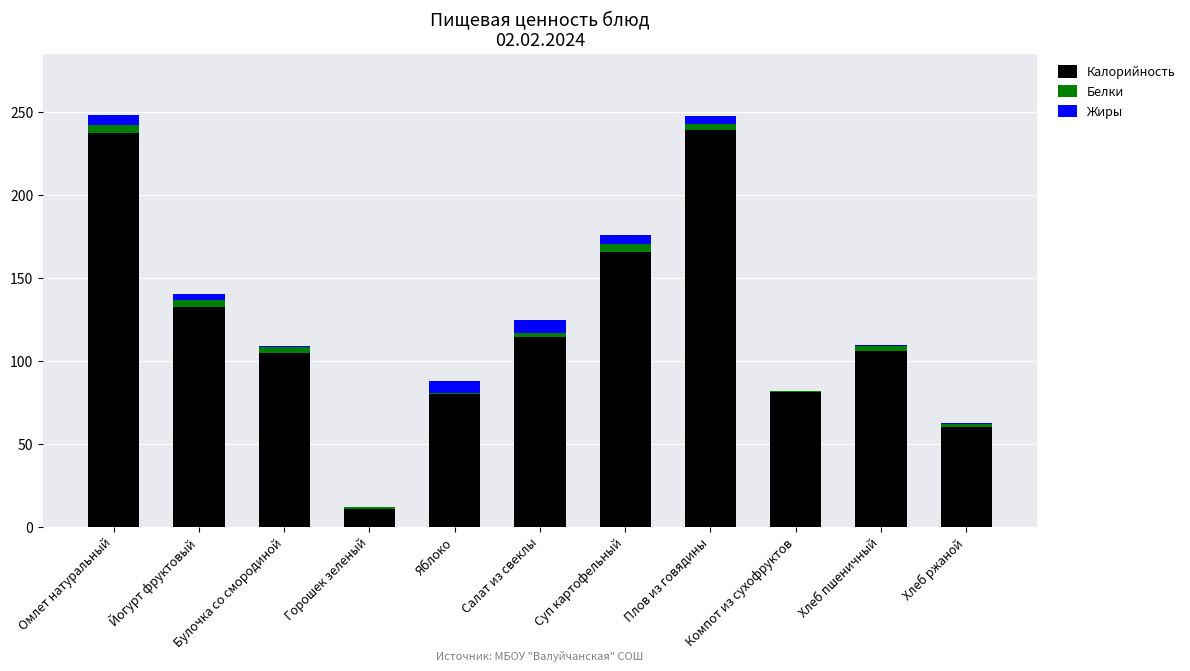

The Калорийность series shows 132.0 at Йогурт фруктовый. True or false?

True